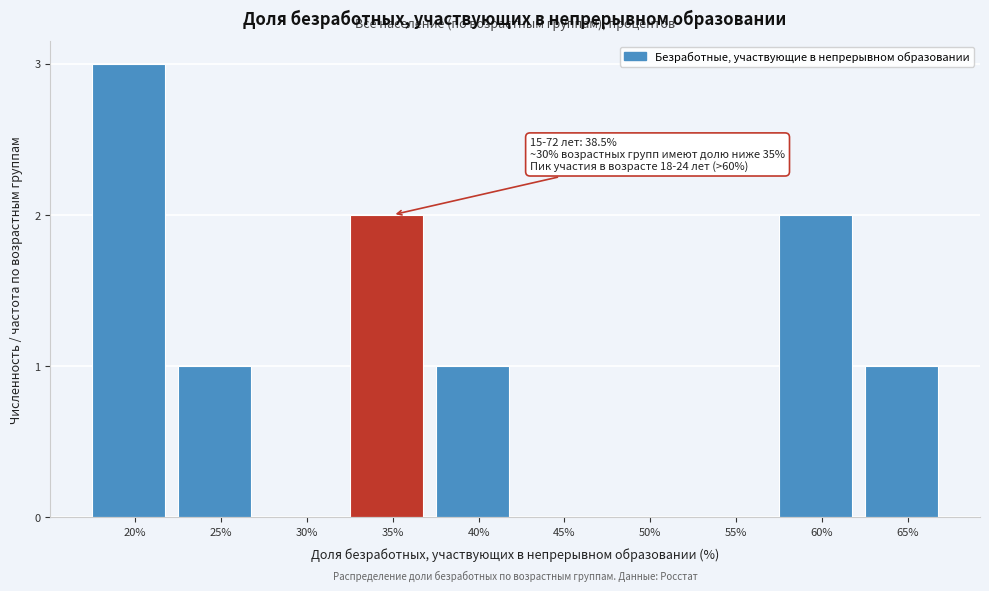

Reading left to right, what are all the values shown in this chart?

20%=3	25%=1	30%=0	35%=2	40%=1	45%=0	50%=0	55%=0	60%=2	65%=1